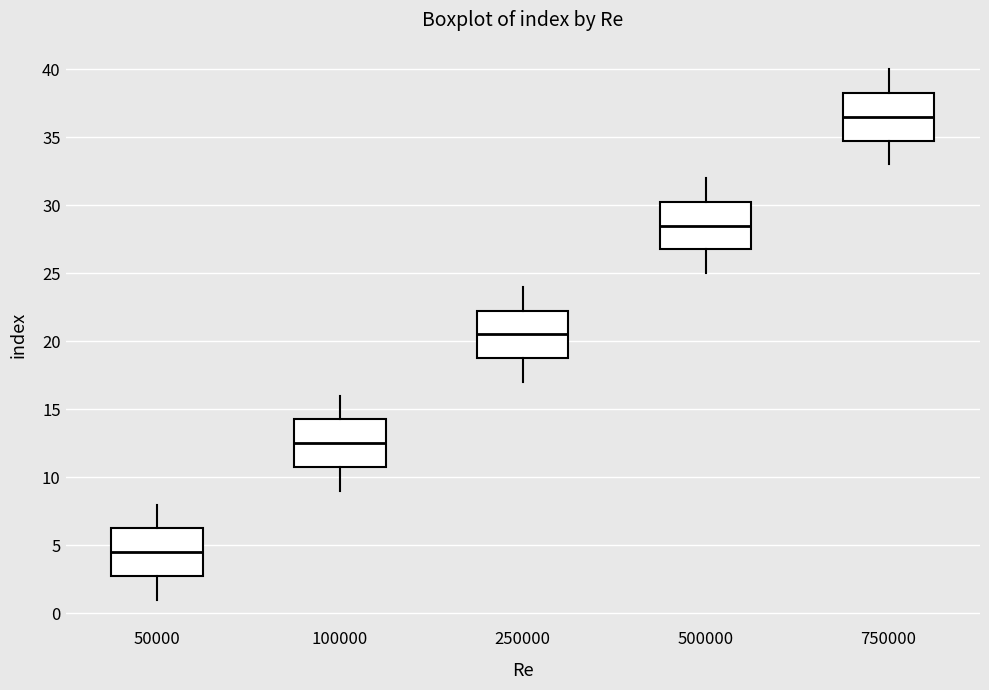

Reading left to right, transcribe this box plot: for each box, give where its median line is, the range the box spans, and where its two whiskers end, as read against the y-axis. The values are not printed on the chart, so give them approximately, as read against the axis.

50000: median 4.5, box 3.0 to 6.5, whiskers 1.0 to 8.0
100000: median 12.5, box 11.0 to 14.5, whiskers 9.0 to 16.0
250000: median 20.5, box 19.0 to 22.5, whiskers 17.0 to 24.0
500000: median 28.5, box 27.0 to 30.5, whiskers 25.0 to 32.0
750000: median 36.5, box 35.0 to 38.5, whiskers 33.0 to 40.0